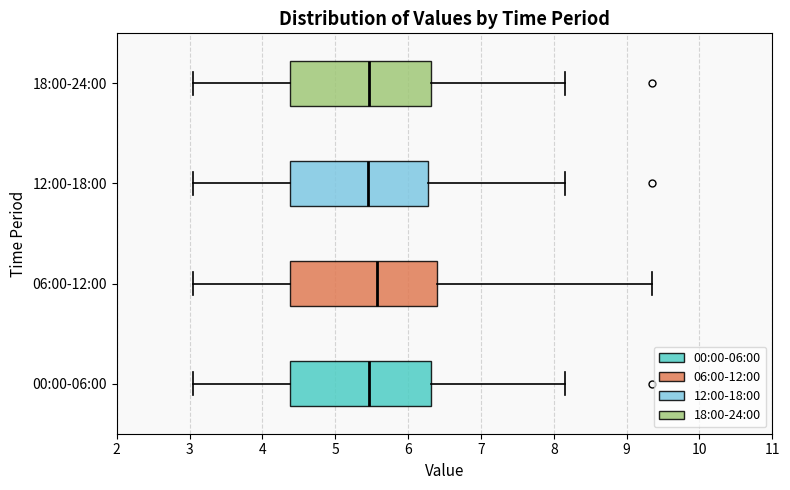

Reading bottom to top, read every box against the x-axis: the position of its median line, the range the box covers, and the ends of its whiskers. The values are not printed on the chart, so give them approximately, as read against the axis.

00:00-06:00: median 5.5, box 4.4 to 6.3, whiskers 3.1 to 8.2
06:00-12:00: median 5.6, box 4.4 to 6.4, whiskers 3.1 to 9.4
12:00-18:00: median 5.5, box 4.4 to 6.3, whiskers 3.1 to 8.2
18:00-24:00: median 5.5, box 4.4 to 6.3, whiskers 3.1 to 8.2